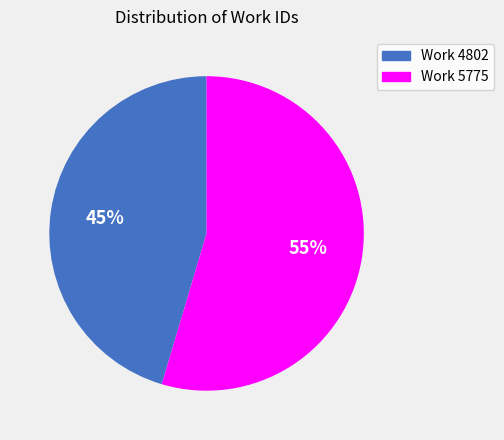

True or false: Work 5775 accounts for 69% of the total.

False